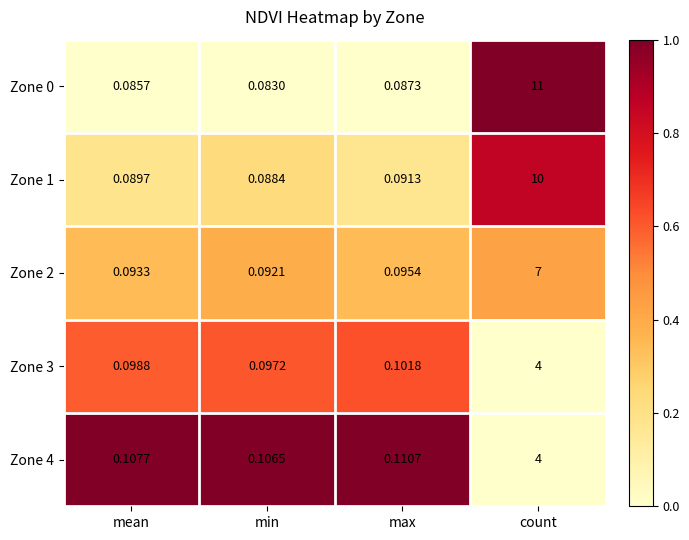

Which series has the largest total across all categories?

Zone 0